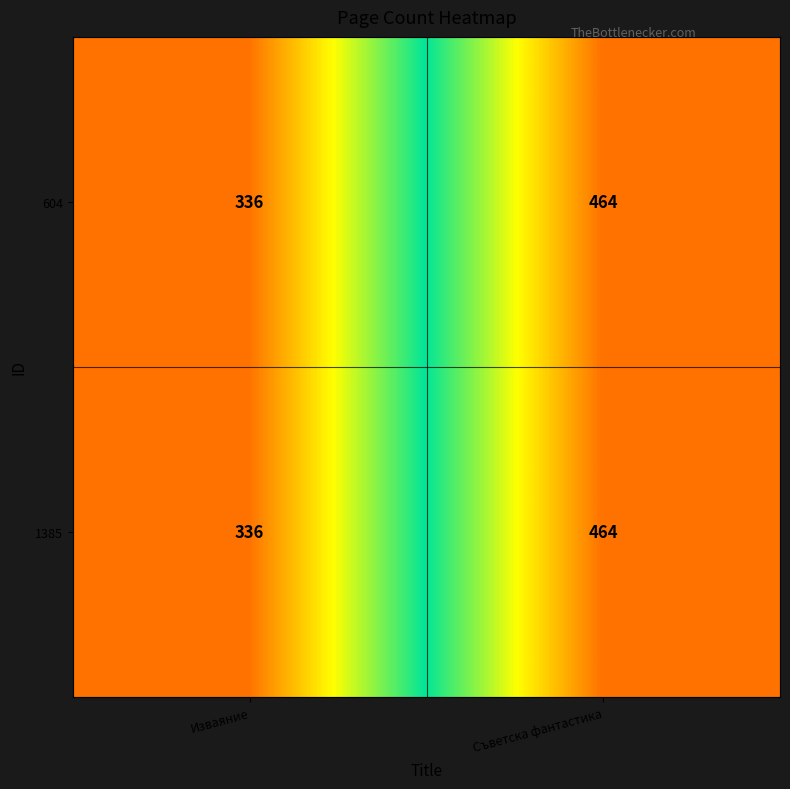

At how many categories does at least one series exceed 412?

1